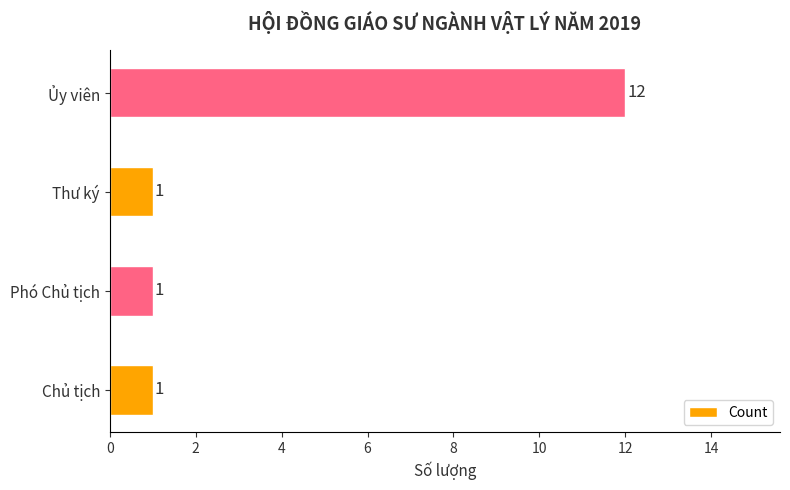

True or false: the data shows 0 at Chủ tịch.

False